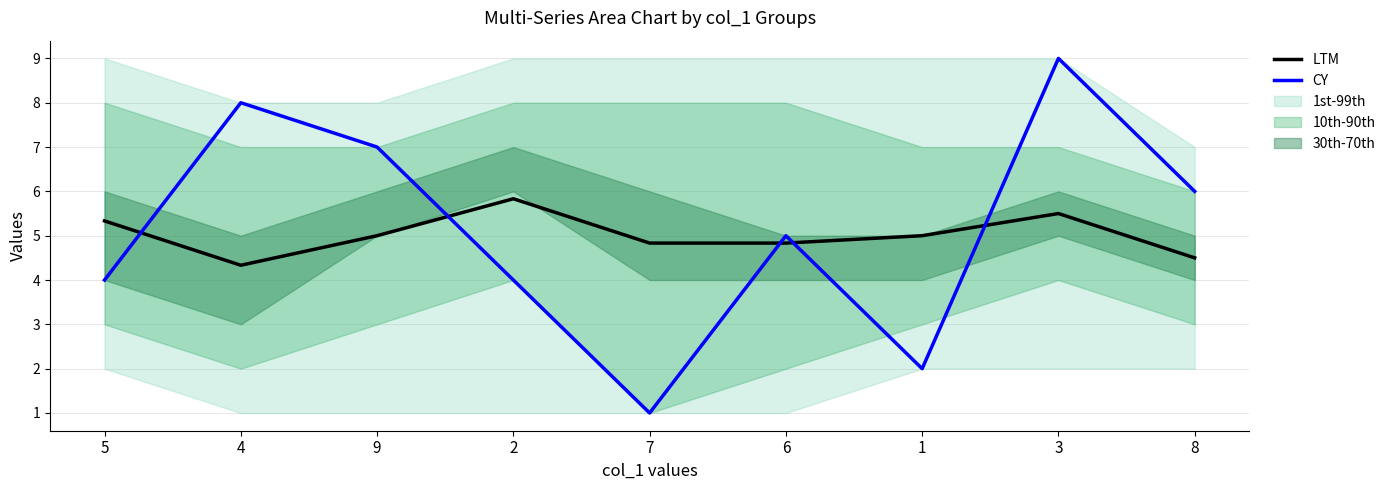

At which label does LTM reach its minimum?

4